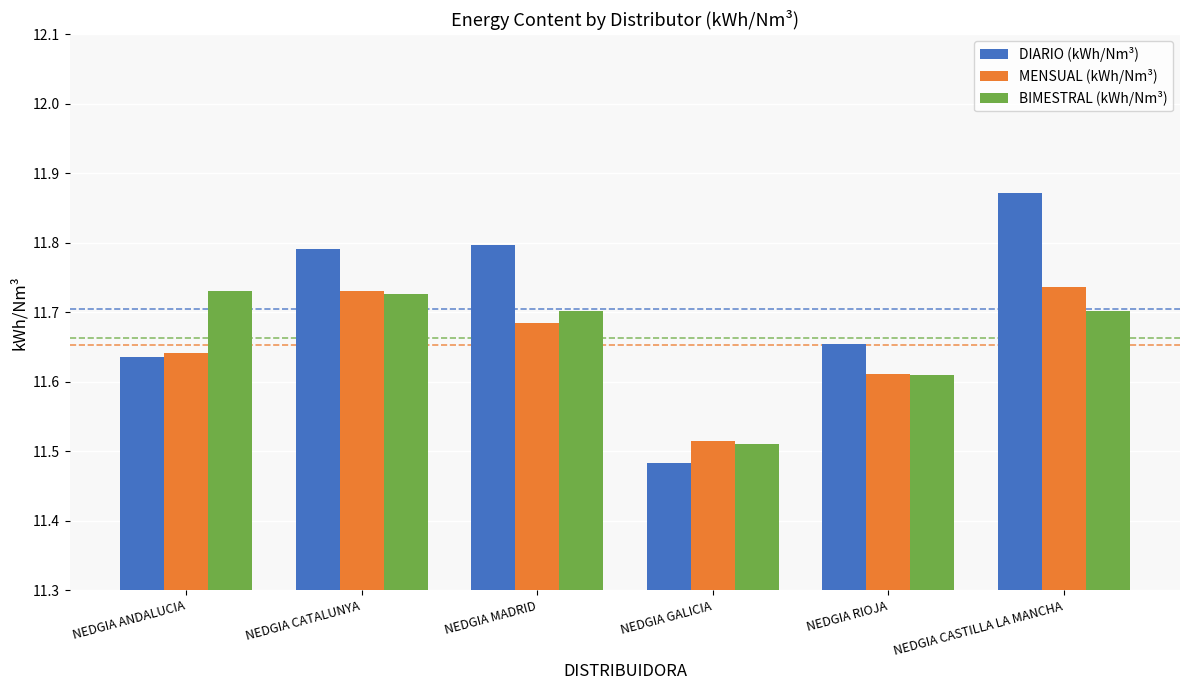

What is the sum of the DIARIO (kWh/Nm³) values at NEDGIA GALICIA and NEDGIA MADRID?

23.3